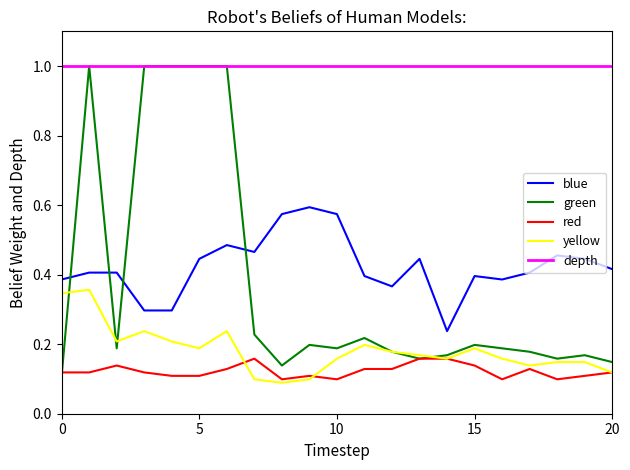

What is the minimum value for depth?

1.0